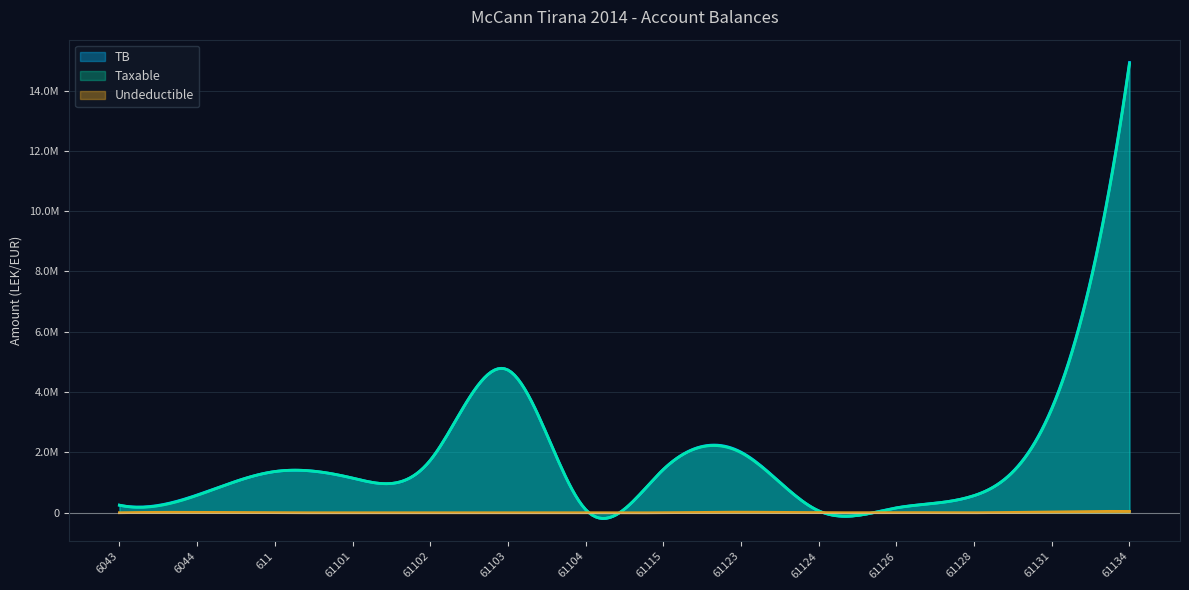

Does the chart display data point markers on the line(s)?

No